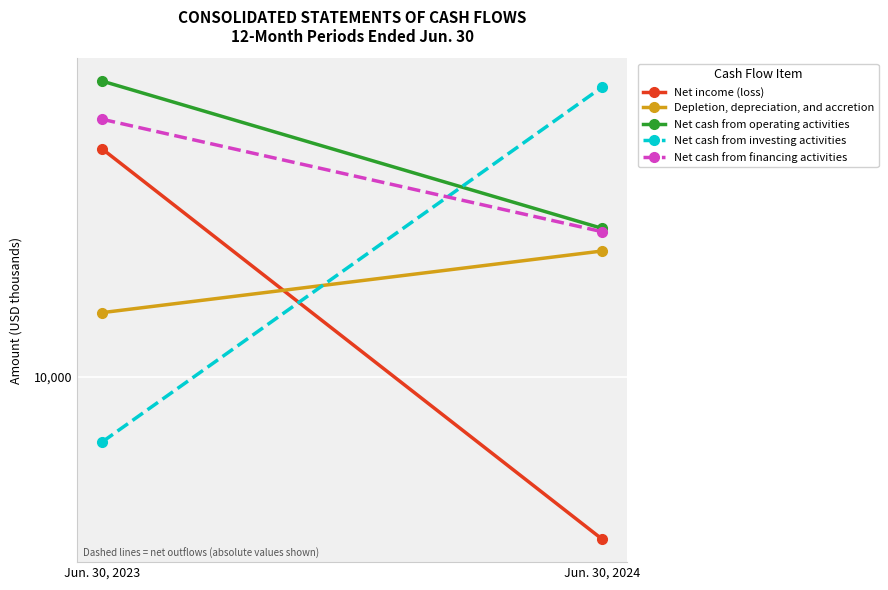

The Net cash from financing activities series shows 41526 at Jun. 30, 2023. True or false?

True